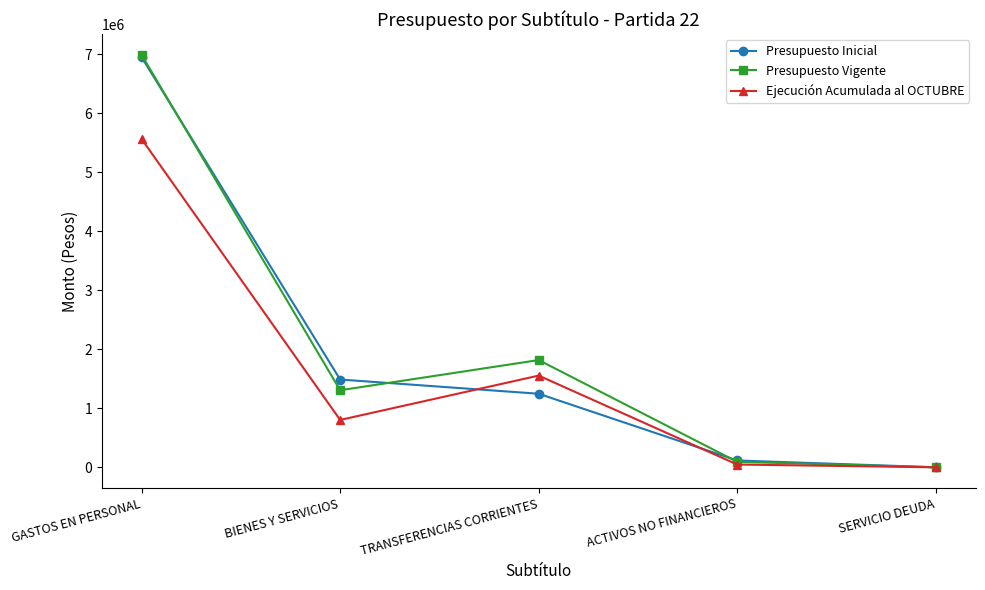

True or false: Presupuesto Inicial has a value of 2672357 at BIENES Y SERVICIOS.

False